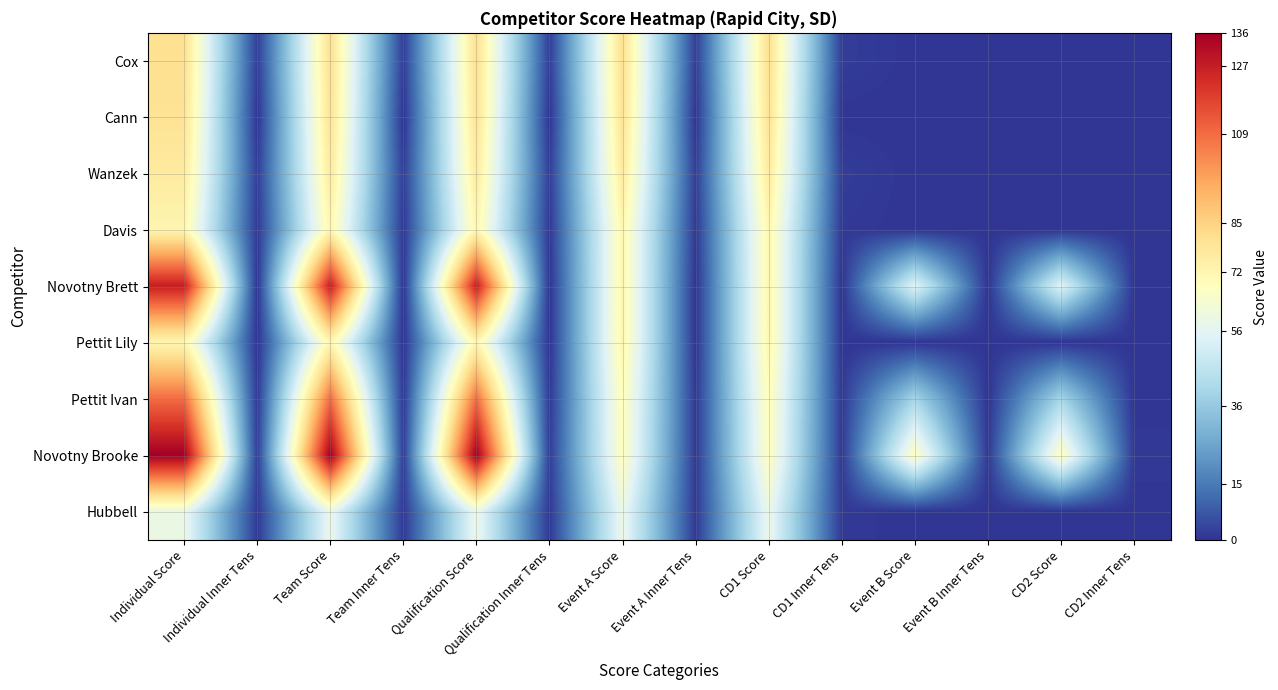

Reading left to right, list all the values displayed in this chart.

Cox: Individual Score=81	Individual Inner Tens=2	Team Score=81	Team Inner Tens=2	Qualification Score=81	Qualification Inner Tens=2	Event A Score=81	Event A Inner Tens=2	CD1 Score=81	CD1 Inner Tens=2	Event B Score=0	Event B Inner Tens=0	CD2 Score=0	CD2 Inner Tens=0
Cann: Individual Score=80	Individual Inner Tens=0	Team Score=80	Team Inner Tens=0	Qualification Score=80	Qualification Inner Tens=0	Event A Score=80	Event A Inner Tens=0	CD1 Score=80	CD1 Inner Tens=0	Event B Score=0	Event B Inner Tens=0	CD2 Score=0	CD2 Inner Tens=0
Wanzek: Individual Score=77	Individual Inner Tens=2	Team Score=77	Team Inner Tens=2	Qualification Score=77	Qualification Inner Tens=2	Event A Score=77	Event A Inner Tens=2	CD1 Score=77	CD1 Inner Tens=2	Event B Score=0	Event B Inner Tens=0	CD2 Score=0	CD2 Inner Tens=0
Davis: Individual Score=72	Individual Inner Tens=1	Team Score=72	Team Inner Tens=1	Qualification Score=72	Qualification Inner Tens=1	Event A Score=72	Event A Inner Tens=1	CD1 Score=72	CD1 Inner Tens=1	Event B Score=0	Event B Inner Tens=0	CD2 Score=0	CD2 Inner Tens=0
Novotny Brett: Individual Score=127	Individual Inner Tens=0	Team Score=127	Team Inner Tens=0	Qualification Score=127	Qualification Inner Tens=0	Event A Score=72	Event A Inner Tens=0	CD1 Score=72	CD1 Inner Tens=0	Event B Score=55	Event B Inner Tens=0	CD2 Score=55	CD2 Inner Tens=0
Pettit Lily: Individual Score=72	Individual Inner Tens=0	Team Score=72	Team Inner Tens=0	Qualification Score=72	Qualification Inner Tens=0	Event A Score=72	Event A Inner Tens=0	CD1 Score=72	CD1 Inner Tens=0	Event B Score=0	Event B Inner Tens=0	CD2 Score=0	CD2 Inner Tens=0
Pettit Ivan: Individual Score=109	Individual Inner Tens=1	Team Score=109	Team Inner Tens=1	Qualification Score=109	Qualification Inner Tens=1	Event A Score=69	Event A Inner Tens=1	CD1 Score=69	CD1 Inner Tens=1	Event B Score=40	Event B Inner Tens=0	CD2 Score=40	CD2 Inner Tens=0
Novotny Brooke: Individual Score=136	Individual Inner Tens=2	Team Score=136	Team Inner Tens=2	Qualification Score=136	Qualification Inner Tens=2	Event A Score=68	Event A Inner Tens=1	CD1 Score=68	CD1 Inner Tens=1	Event B Score=68	Event B Inner Tens=1	CD2 Score=68	CD2 Inner Tens=1
Hubbell: Individual Score=59	Individual Inner Tens=1	Team Score=59	Team Inner Tens=1	Qualification Score=59	Qualification Inner Tens=1	Event A Score=59	Event A Inner Tens=1	CD1 Score=59	CD1 Inner Tens=1	Event B Score=0	Event B Inner Tens=0	CD2 Score=0	CD2 Inner Tens=0